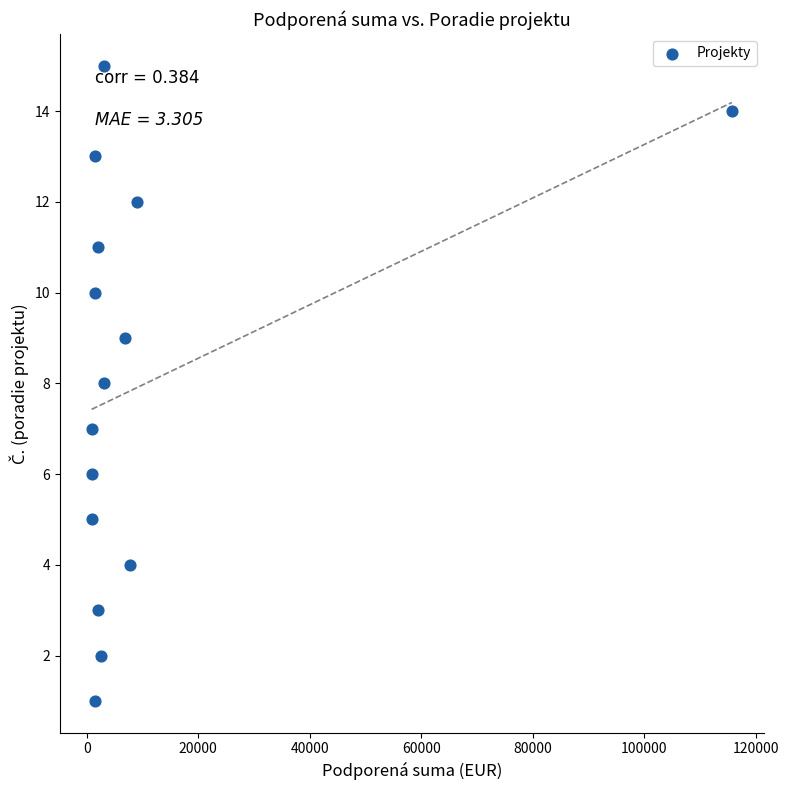

What is the range of Y values (max minus min)?

14